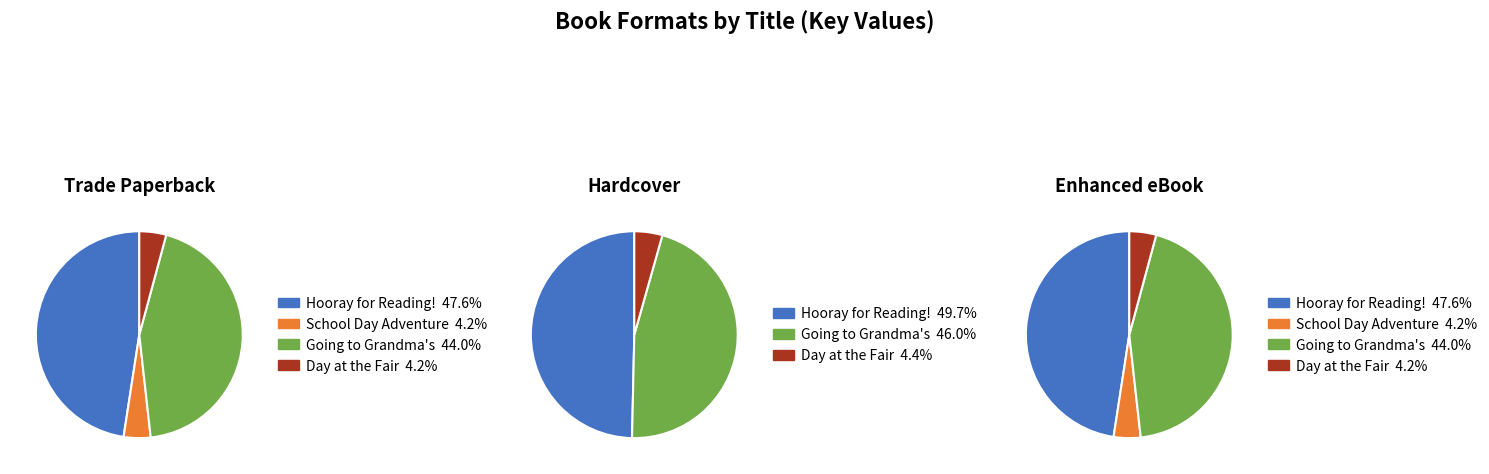

Which has a higher value, Going to Grandma's or Day at the Fair?

Going to Grandma's